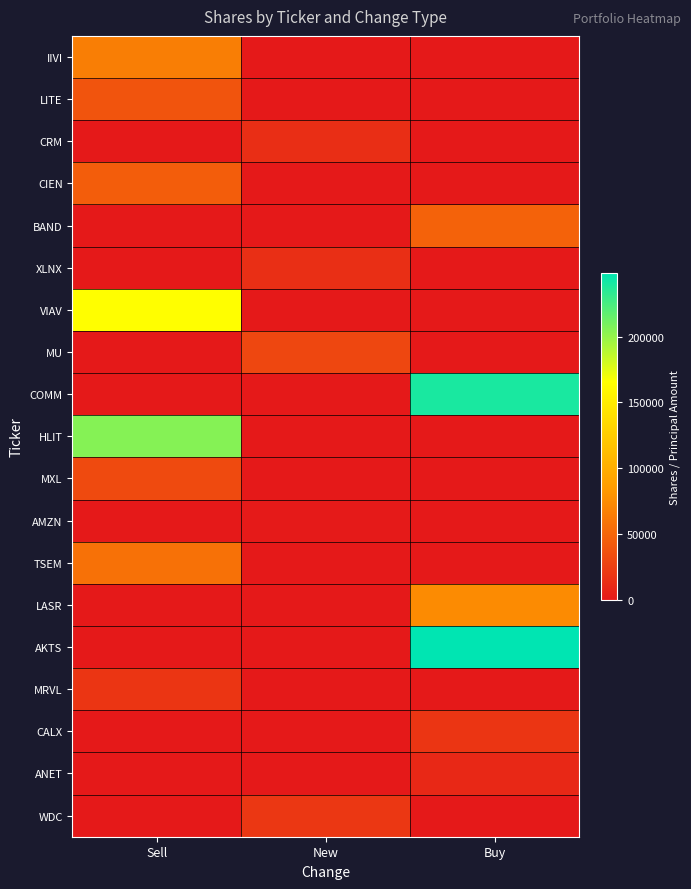

How many series are shown in this chart?

19